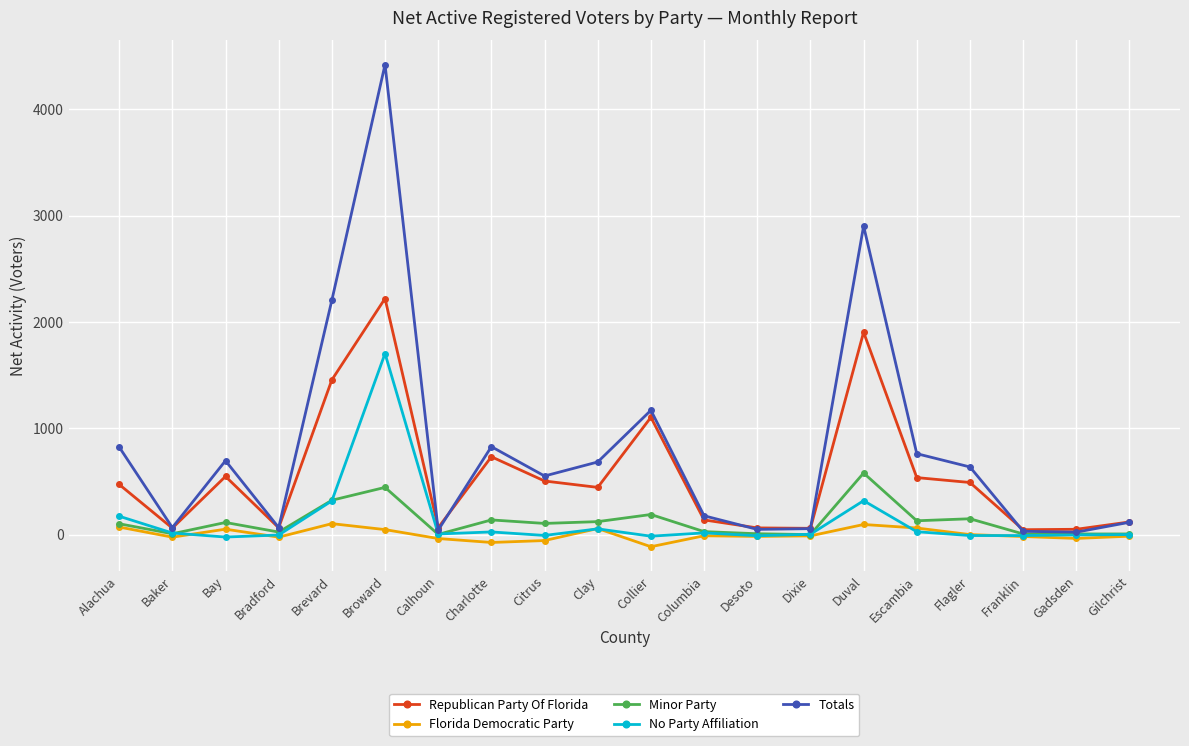

Does the chart display data point markers on the line(s)?

Yes